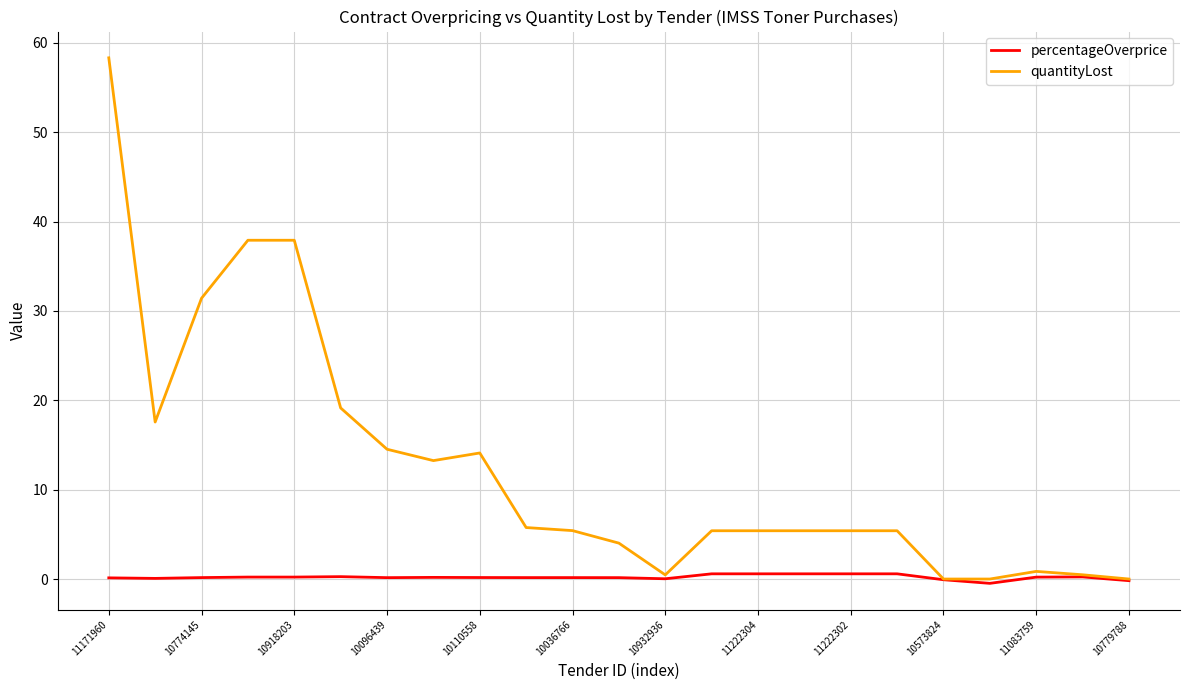

Which series has the widest spread of values?

quantityLost